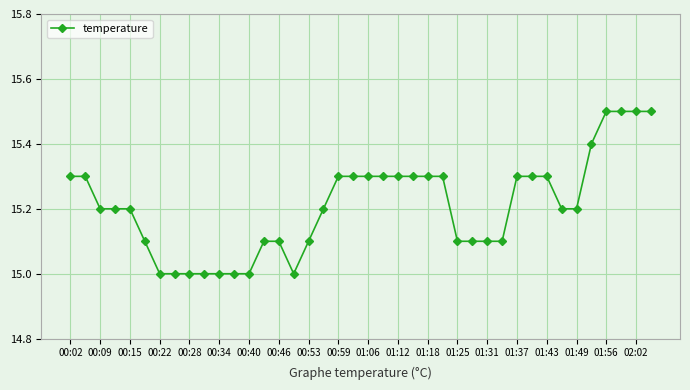

What is the maximum value shown in the chart?

15.5